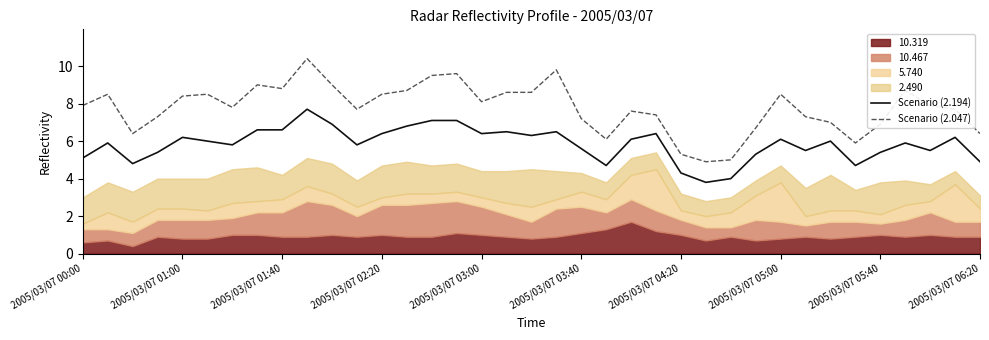

How many interior local peaks does the Scenario (2.194) series have?

11